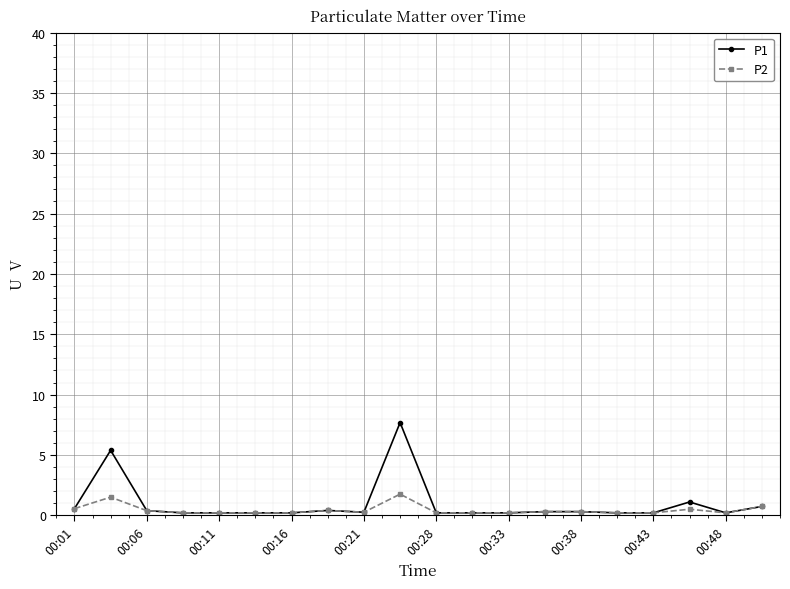

What is the maximum value for P1?

7.7